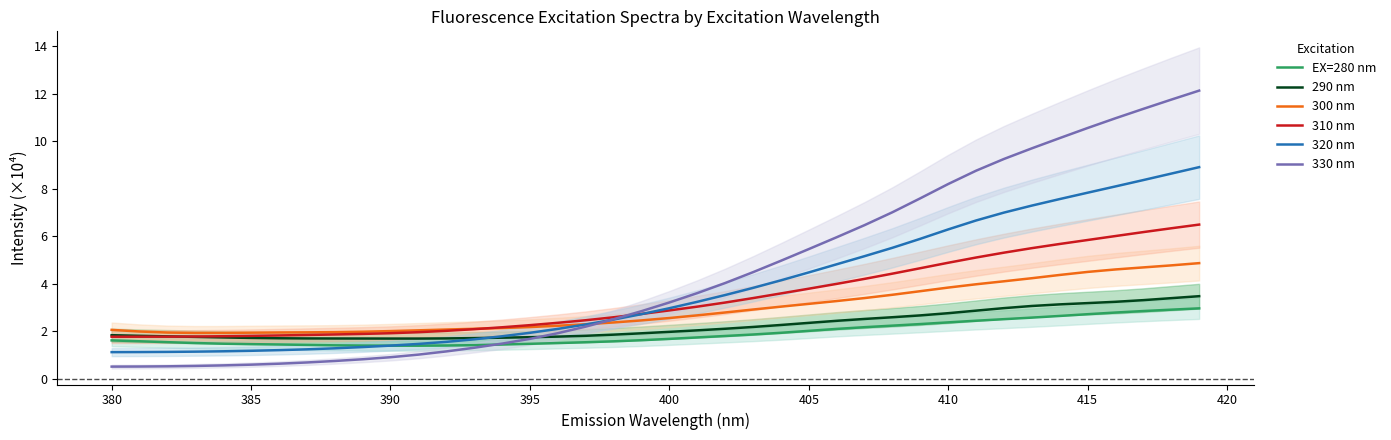

What is the lowest value of the 310 nm series?

1.8